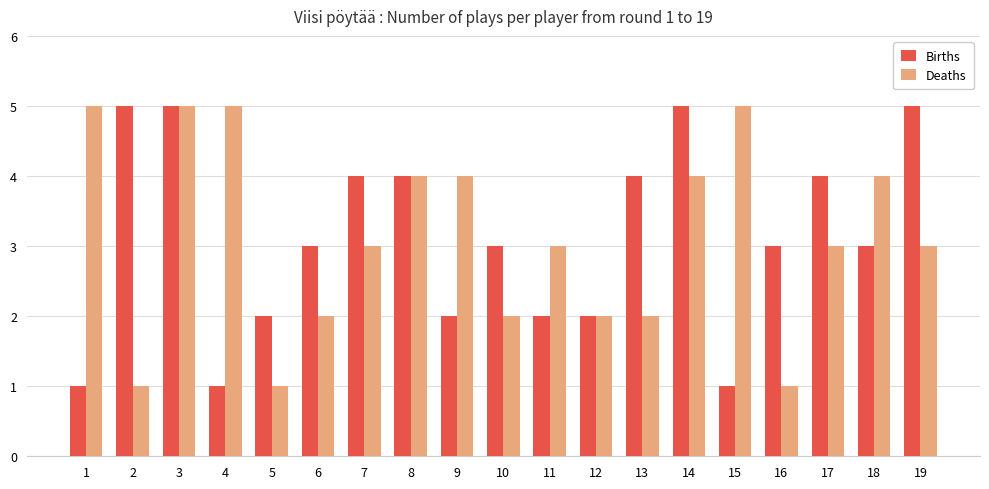

The value of Deaths at 1 is 5. True or false?

True